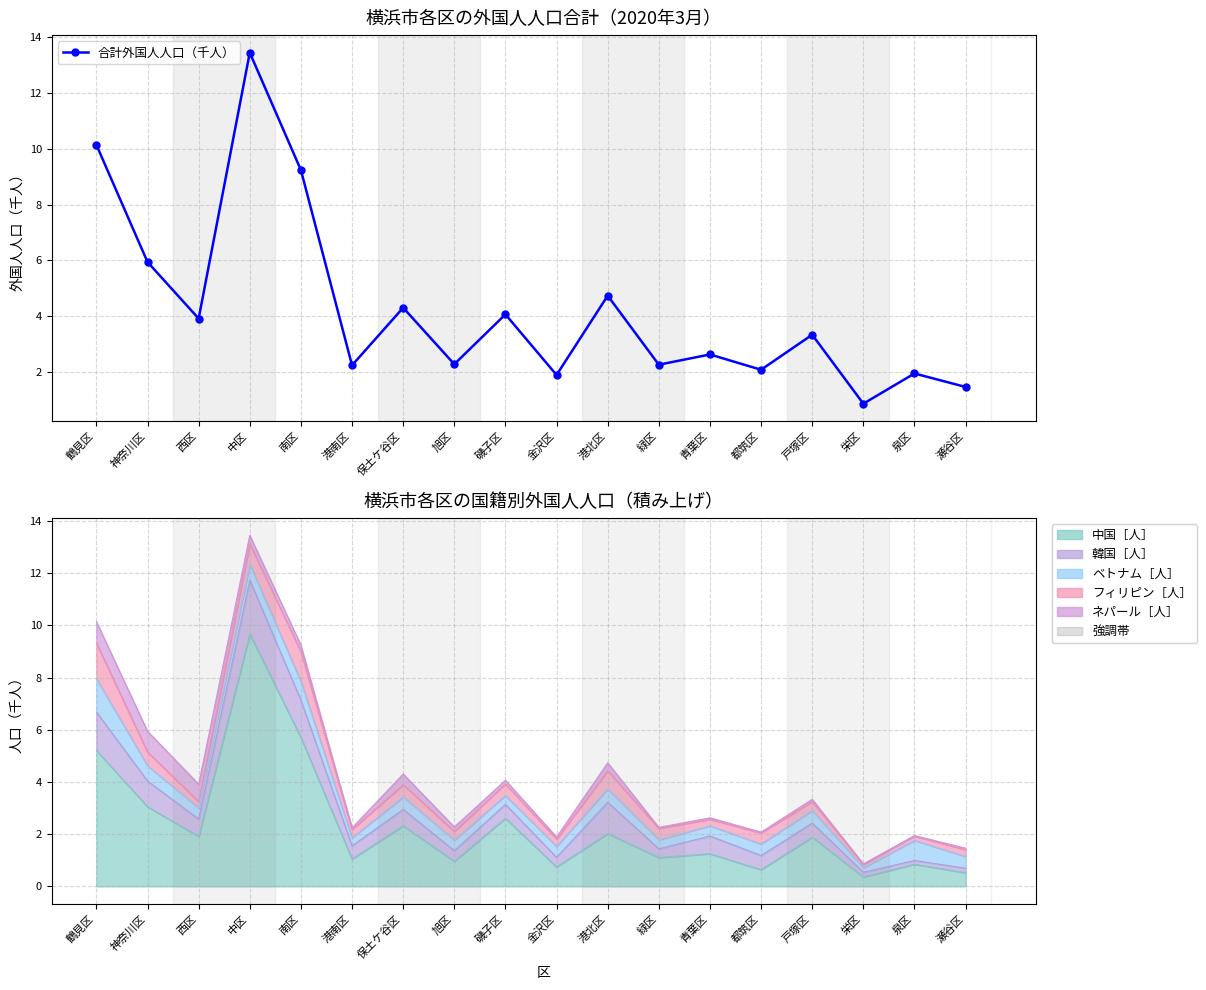

What is the sum of all values?

76.8